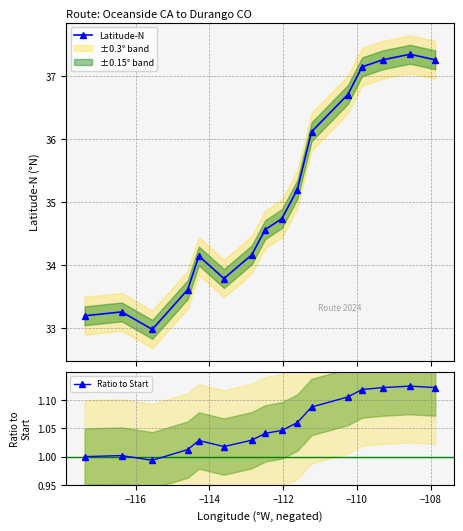

True or false: Ratio to Start has more than 0 interior local peaks.

True